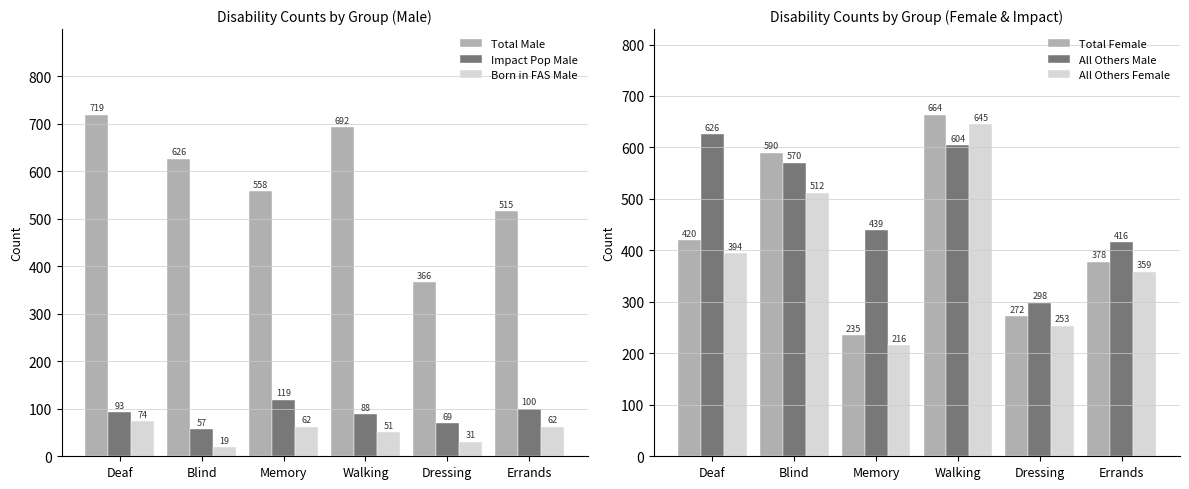

What is the value of the All Others Male bar at the 4th from the left?

604